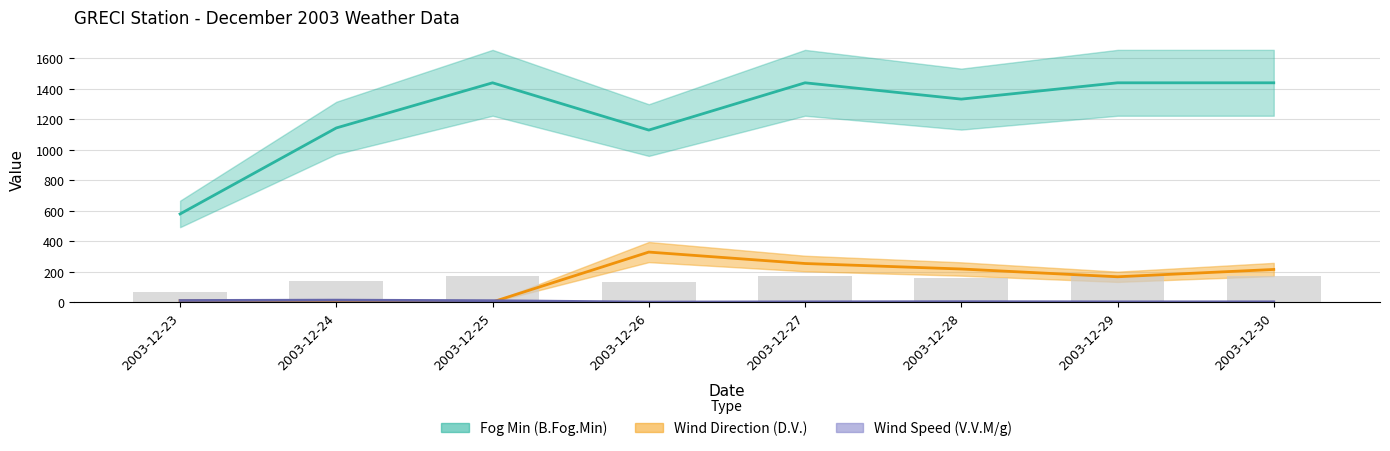

Which series has the widest spread of values?

Fog Min (B.Fog.Min)